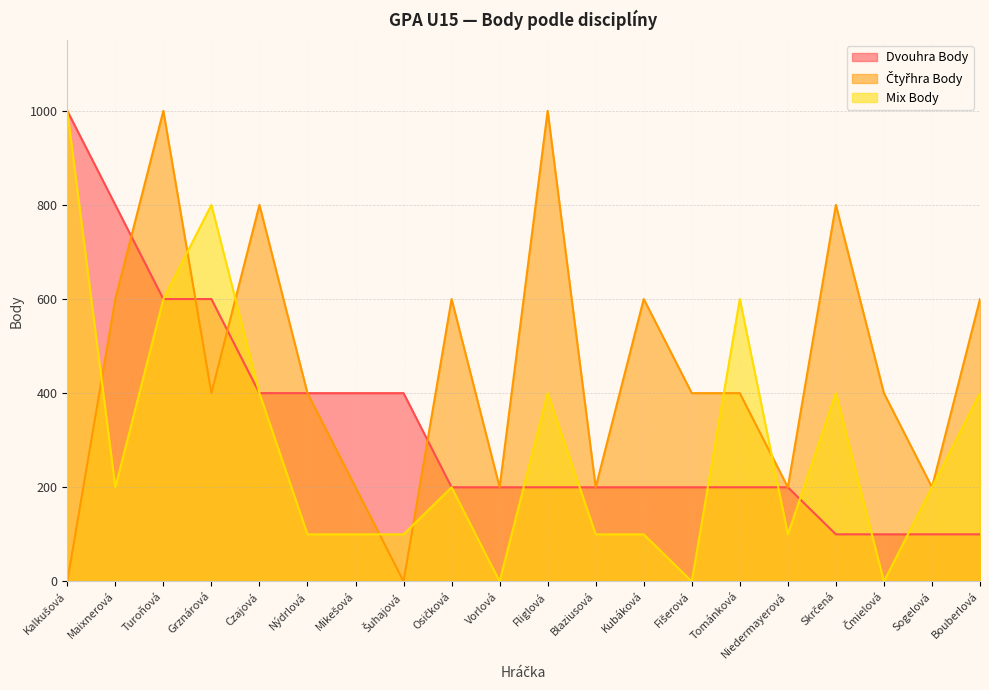

What is the value of the Mix Body point at the 6th from the left?

100